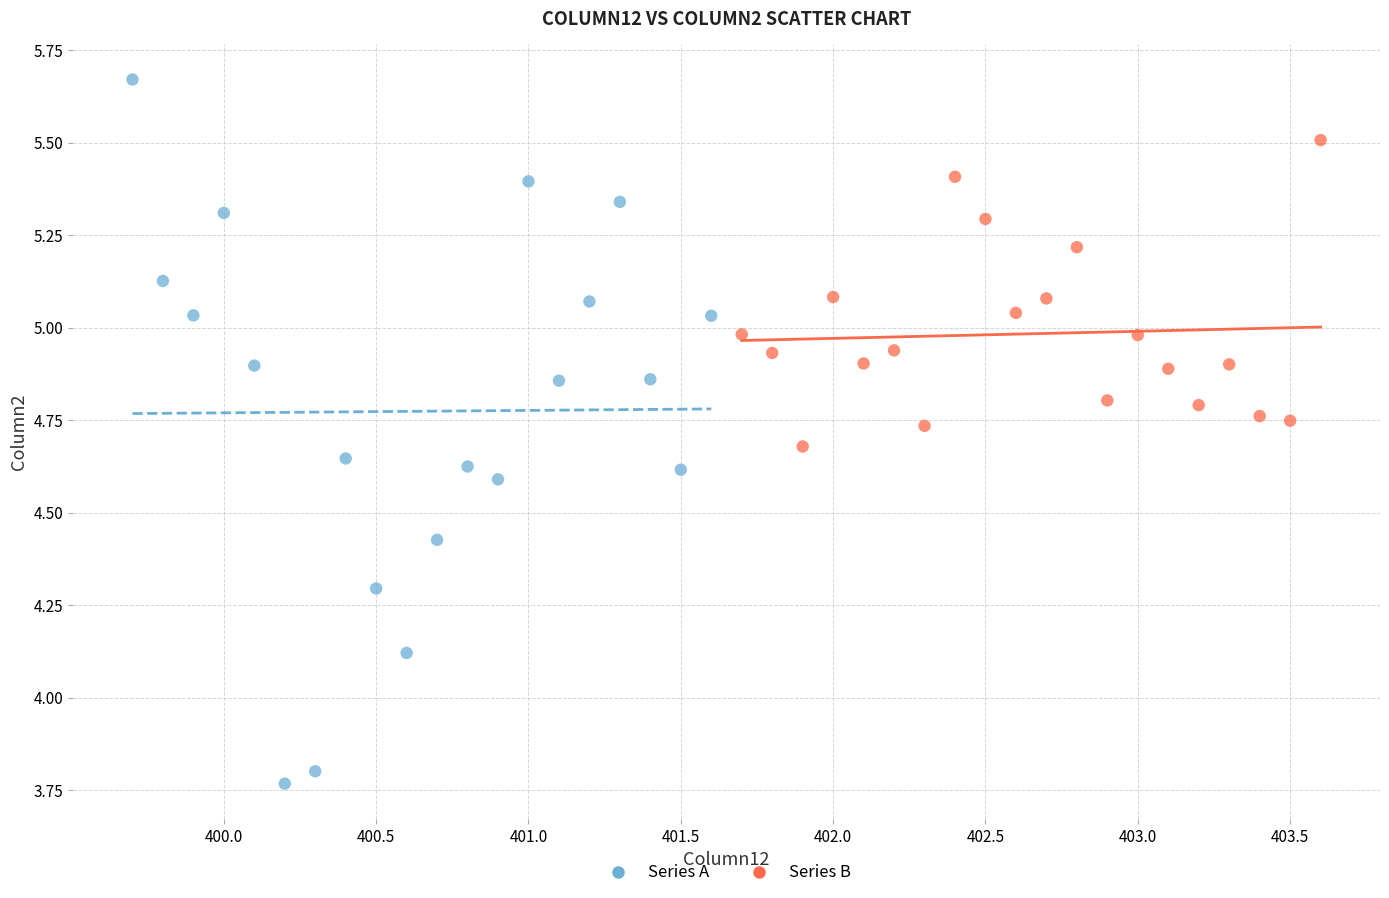

What are all the series names shown in the legend?

Series A, Series B